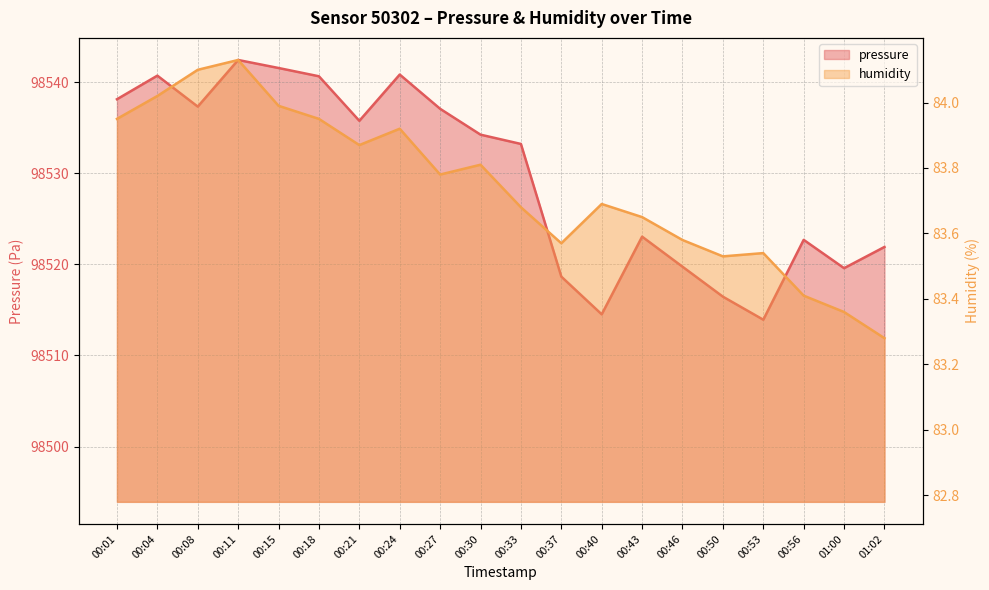

At which label is pressure closest to 98528?

00:43